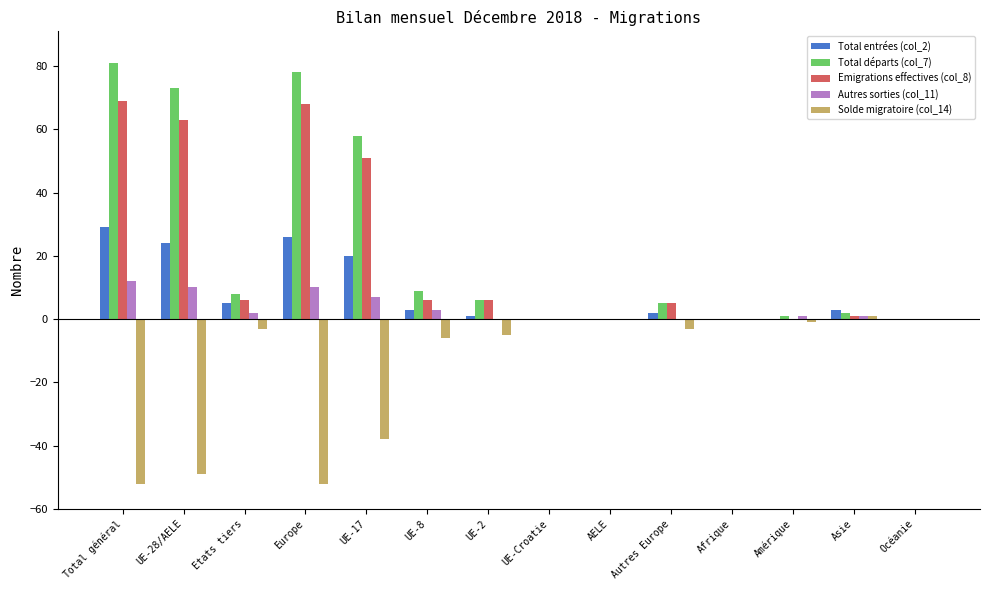

What is the total value across all series at Europe?

130